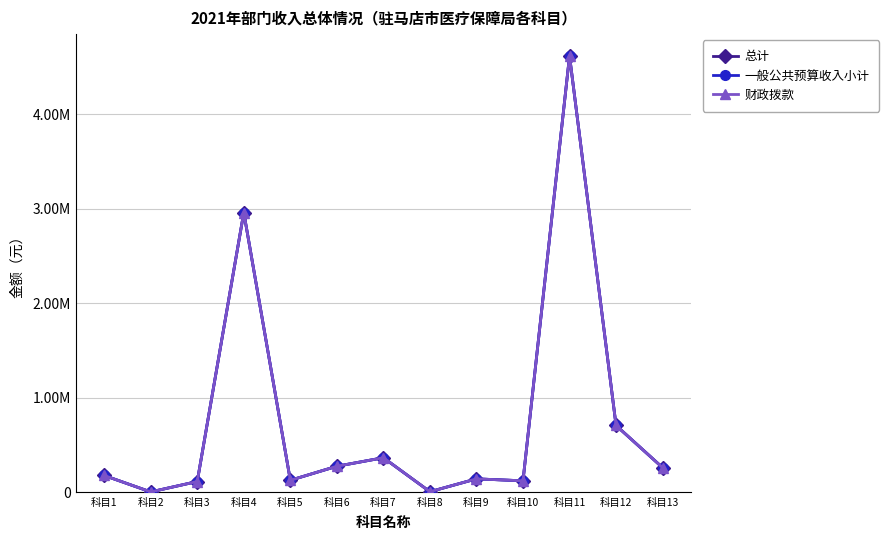

Is this an area chart (filled region under the line)?

No